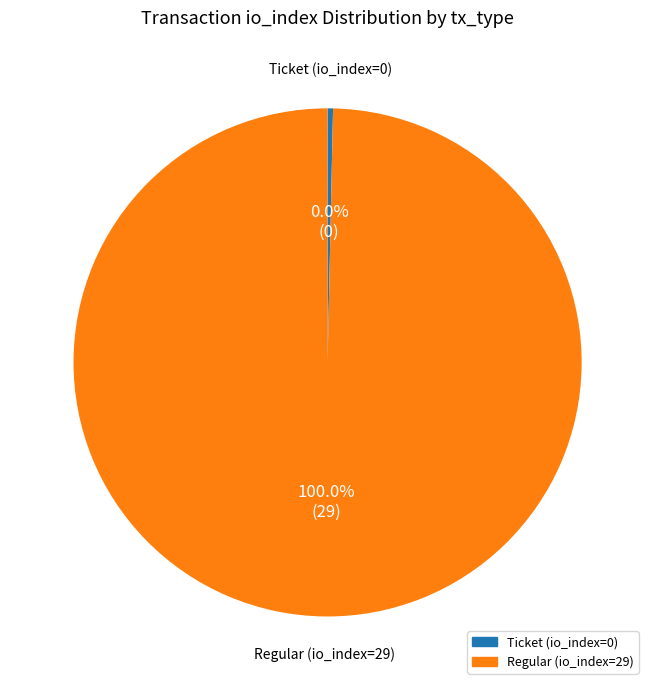

Does Regular account for over 50% of the chart?

Yes